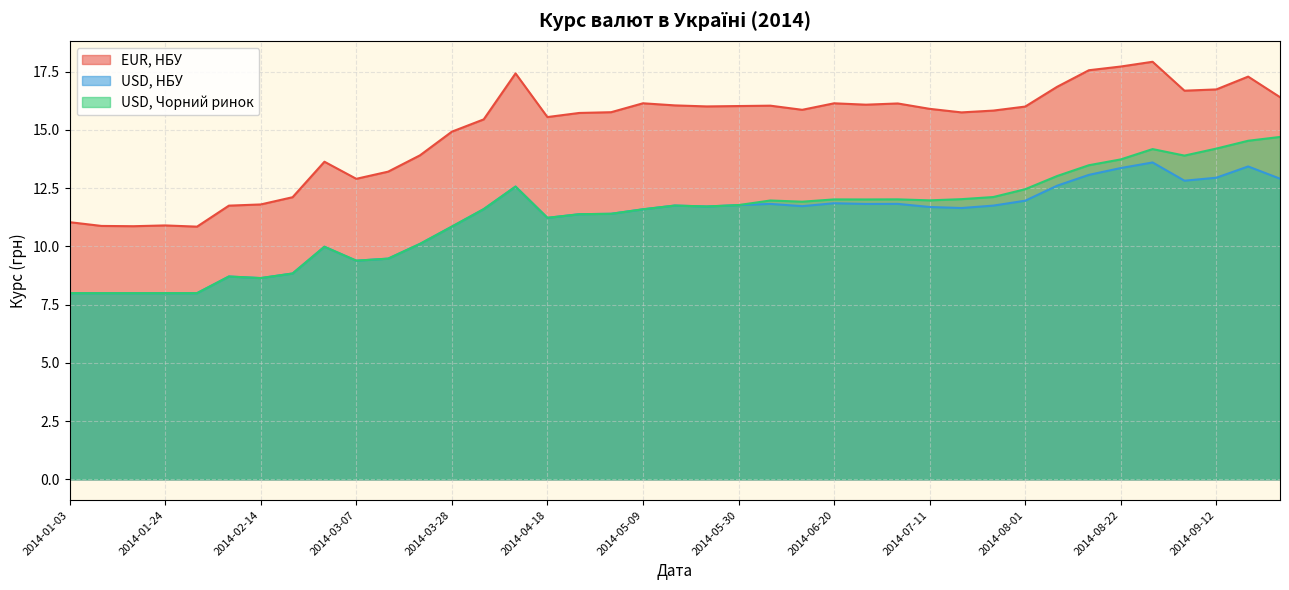

List the labels in order of USD, Чорний ринок value, smallest first.

2014-01-03, 2014-01-10, 2014-01-17, 2014-01-24, 2014-01-31, 2014-02-14, 2014-02-07, 2014-02-21, 2014-03-07, 2014-03-14, 2014-02-28, 2014-03-21, 2014-03-28, 2014-04-18, 2014-04-25, 2014-05-02, 2014-05-09, 2014-04-04, 2014-05-23, 2014-05-16, 2014-05-30, 2014-06-13, 2014-06-06, 2014-07-11, 2014-06-27, 2014-06-20, 2014-07-04, 2014-07-18, 2014-07-25, 2014-08-01, 2014-04-11, 2014-08-08, 2014-08-15, 2014-08-22, 2014-09-05, 2014-08-29, 2014-09-12, 2014-09-19, 2014-09-26